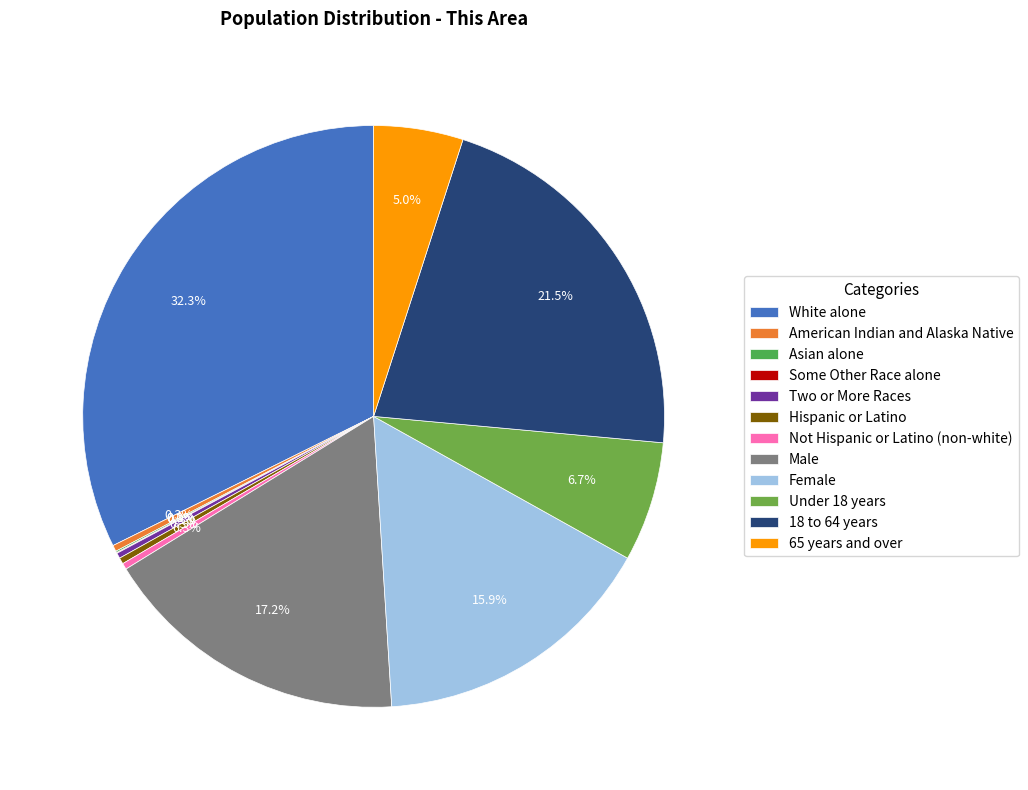

Is there any slice that represents more than half of the pie?

No